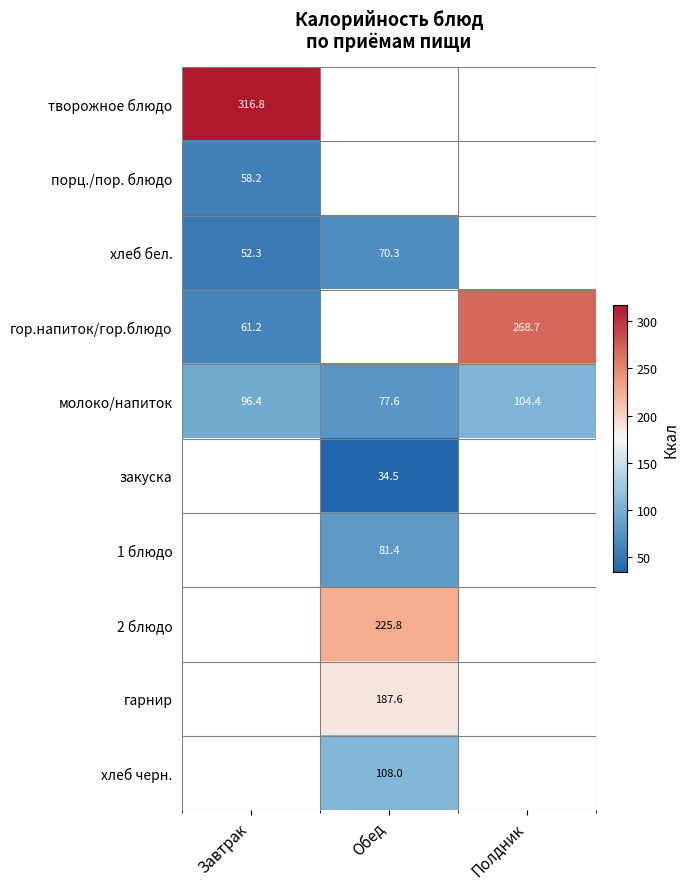

True or false: 2 блюдо has a value of 225.8 at Обед.

True